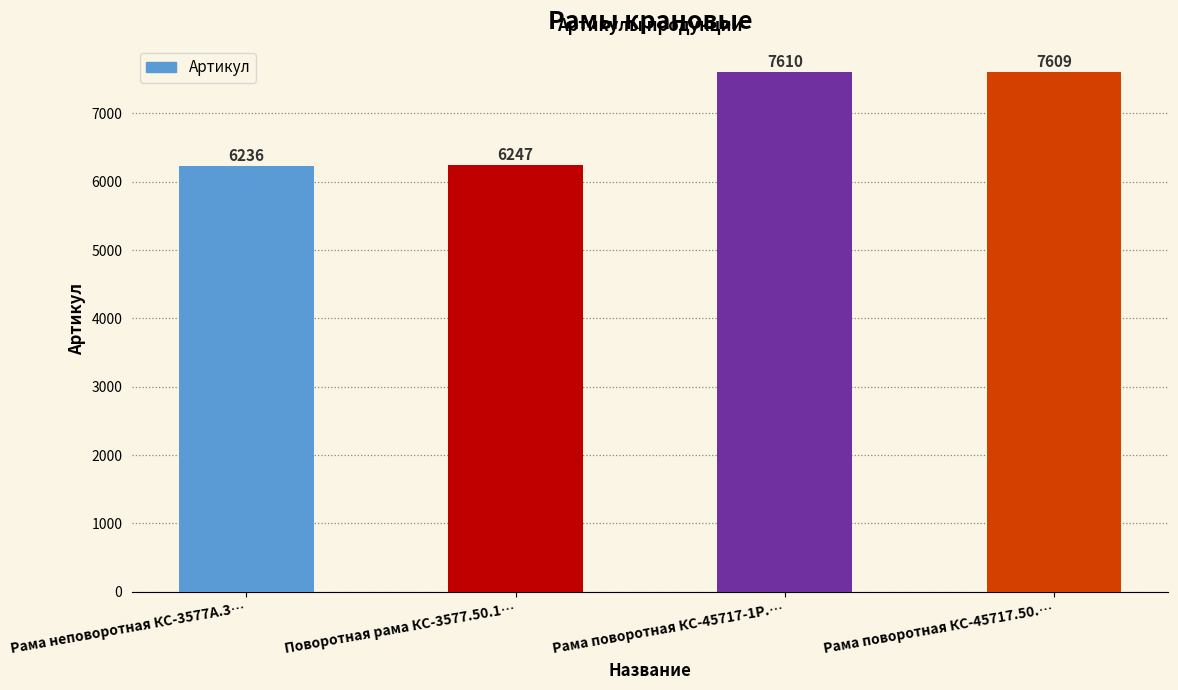

What is the difference between the maximum and second lowest values?

1363